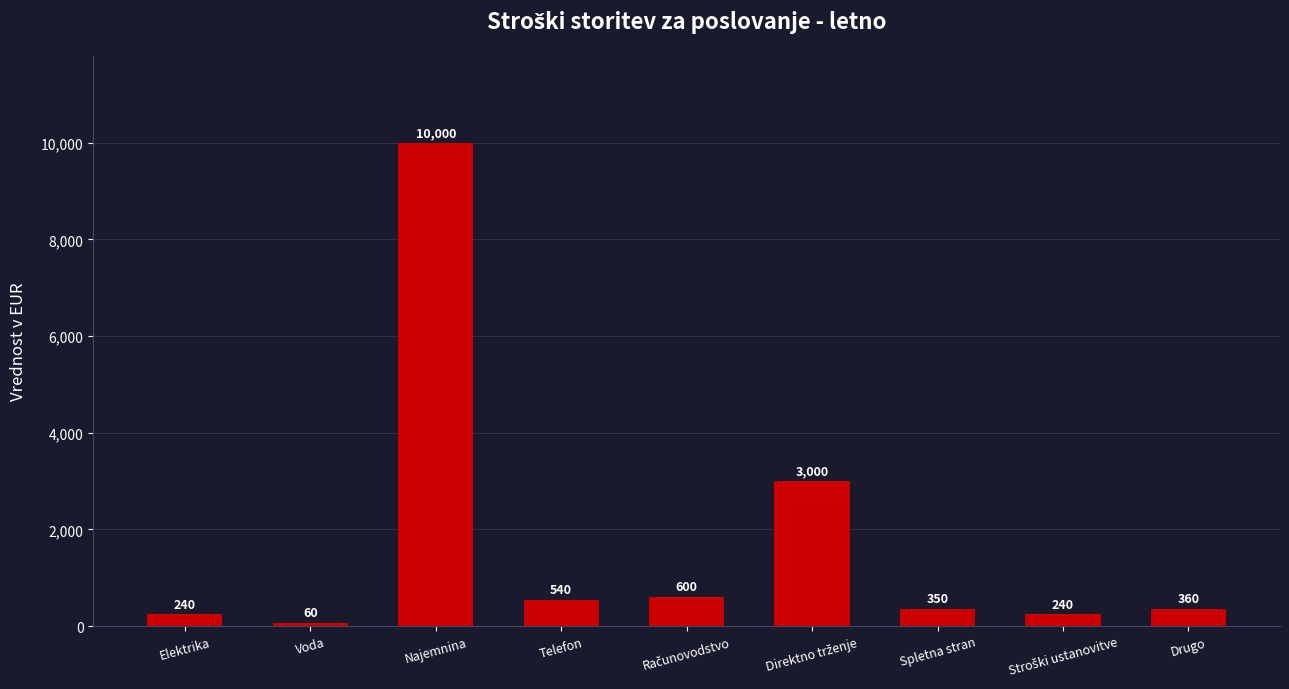

Which category has the highest value across all series?

Najemnina